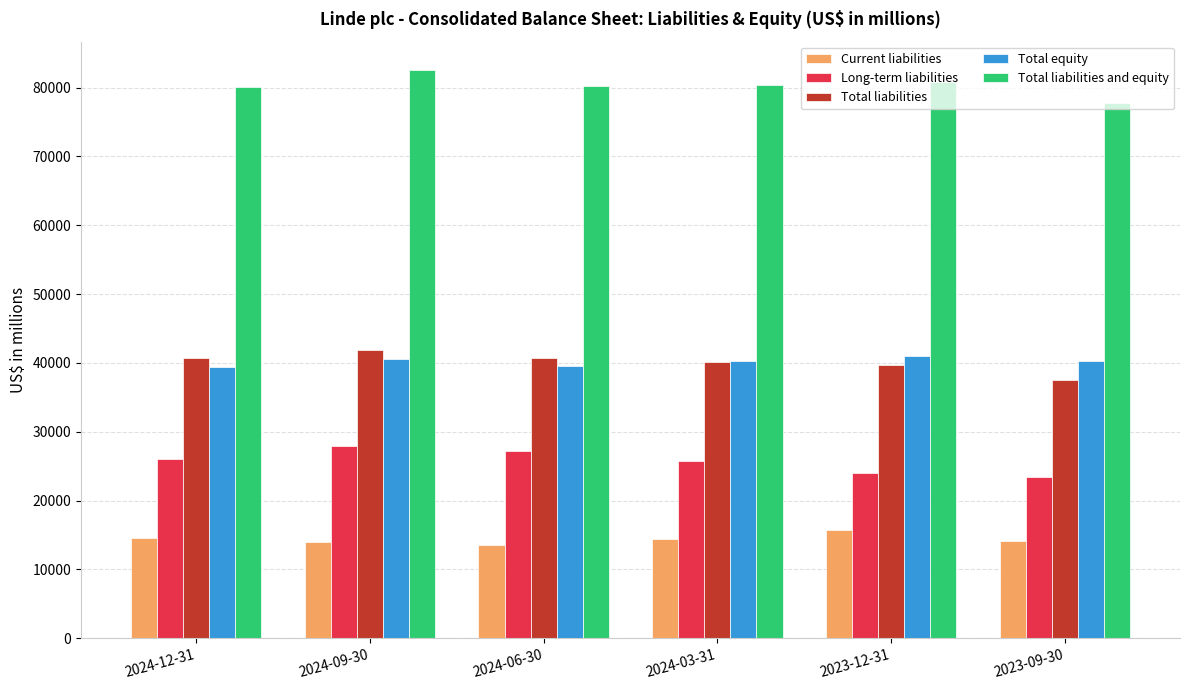

Count the Long-term liabilities values in the range 23999 to 27160.

4